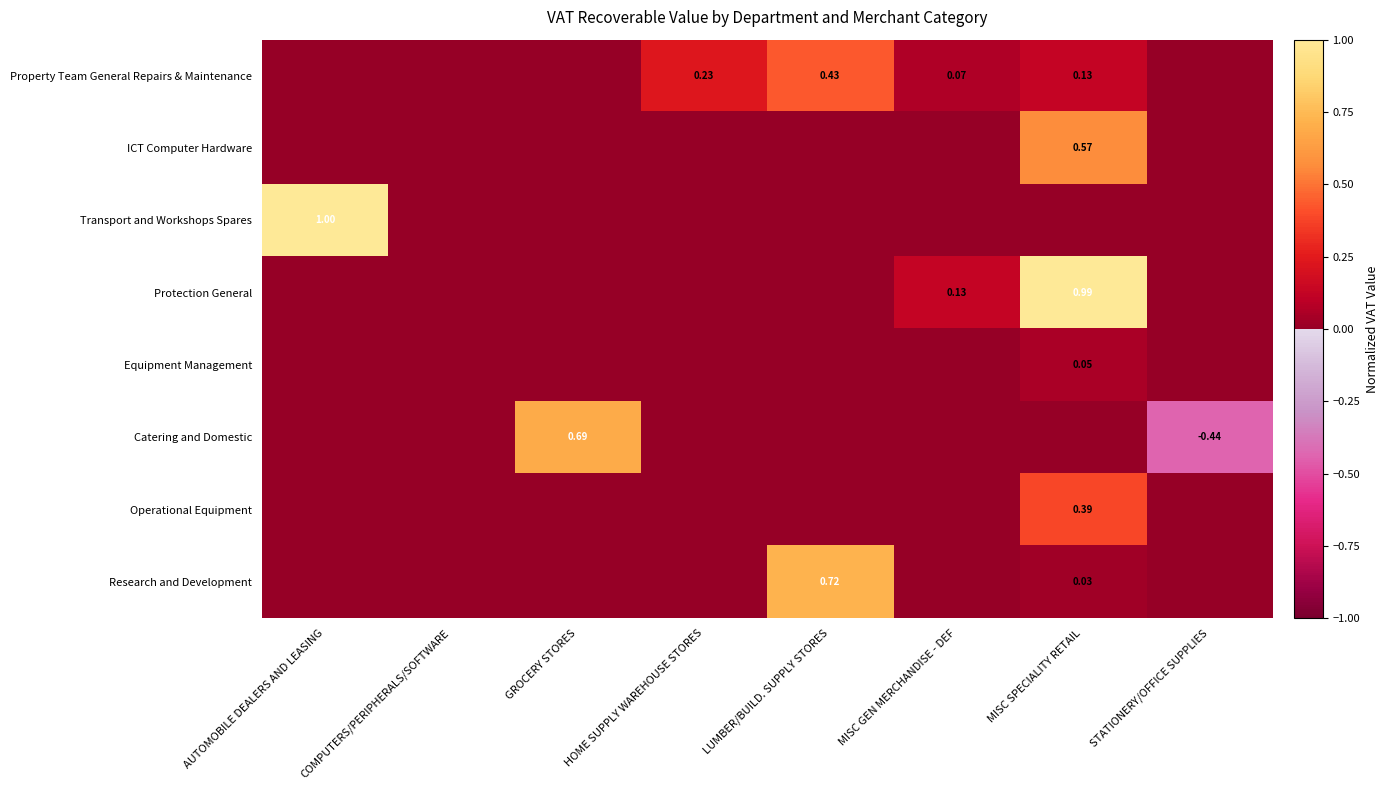

How many data points in Equipment Management are above 0?

1